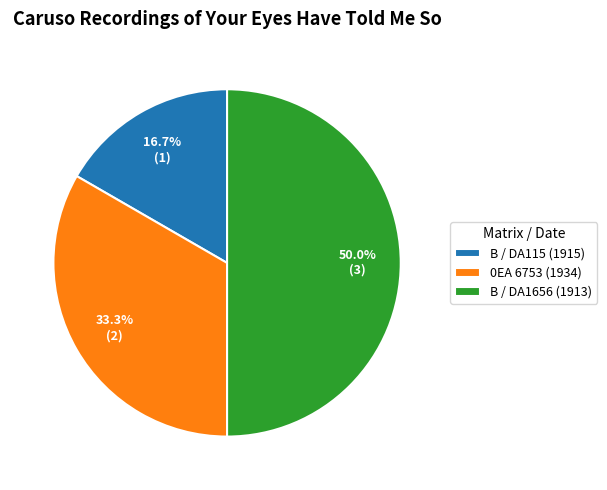

Count the number of slices in the pie.

3